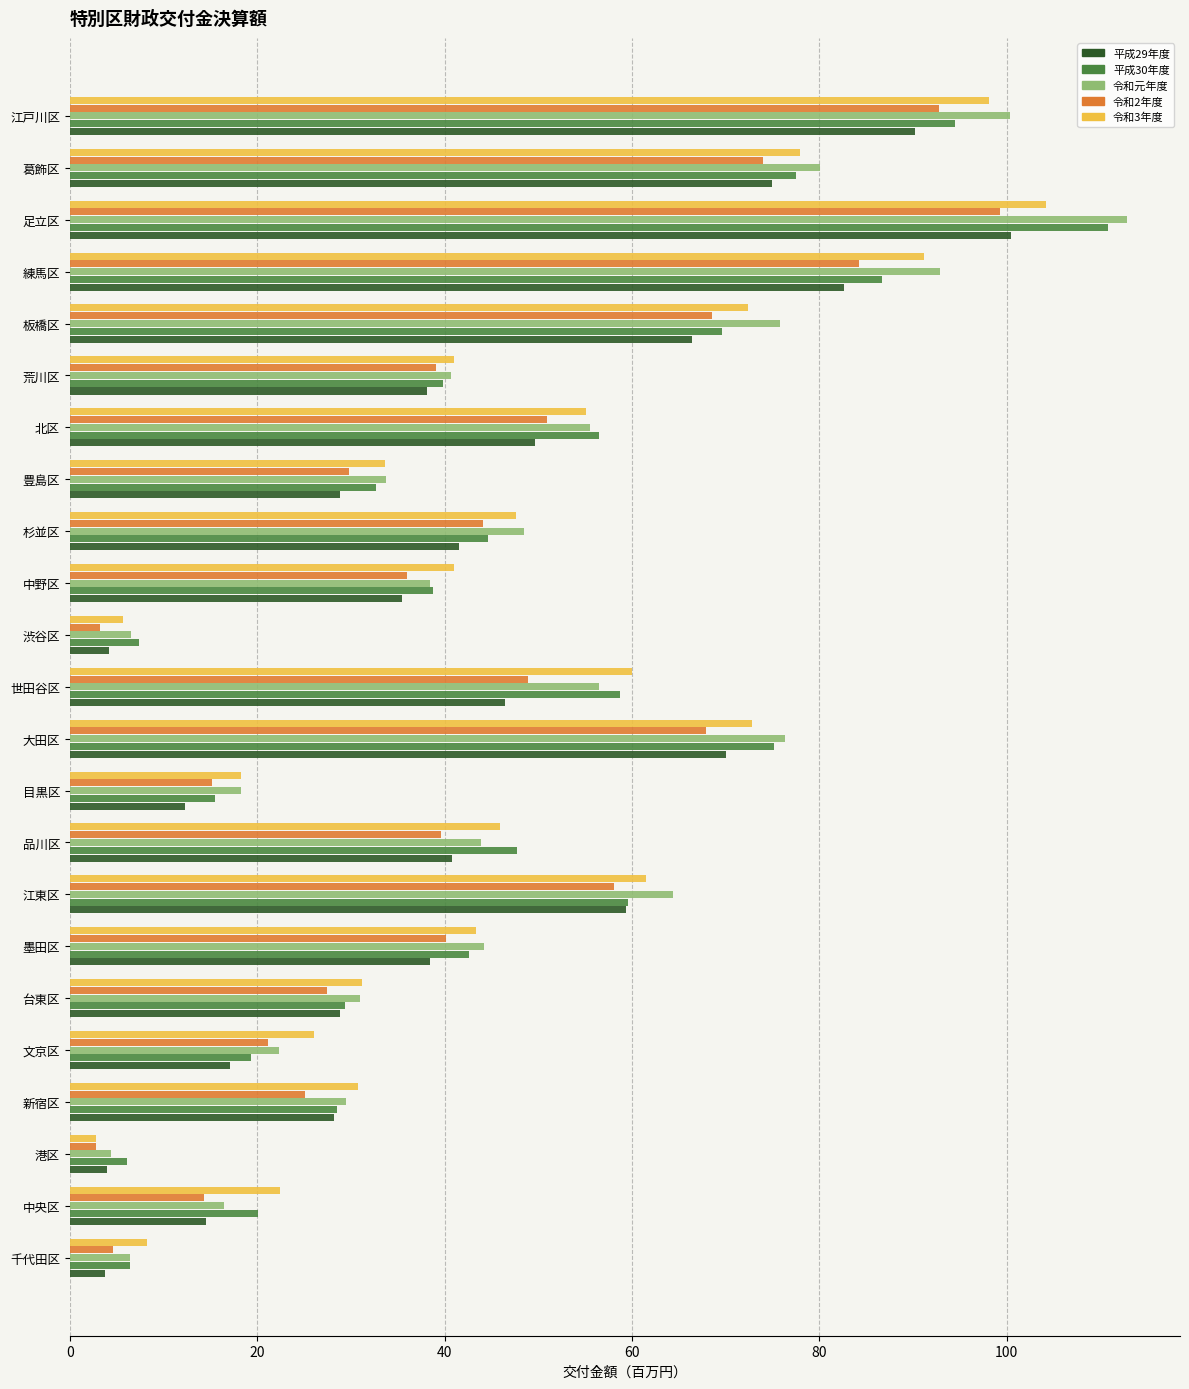

The value of 令和2年度 at 杉並区 is 44.1. True or false?

True